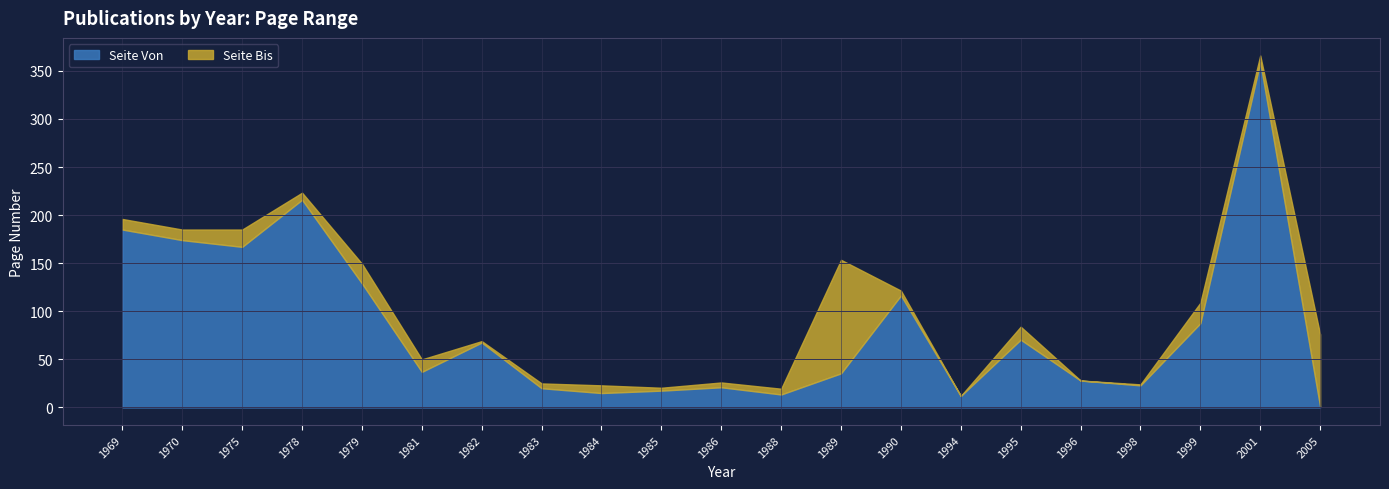

What is the highest value of the Seite Von series?

359.0